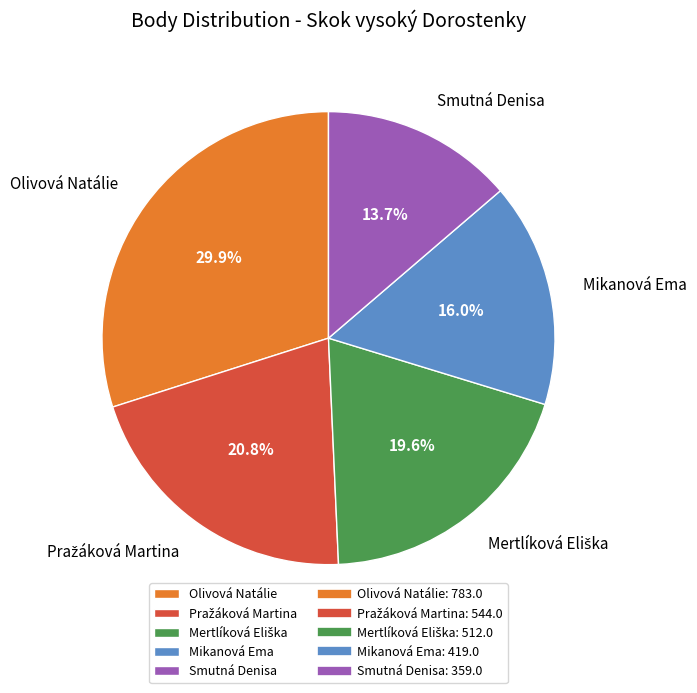

To the nearest percent, what percentage of the pie is Olivová Natálie?

30%